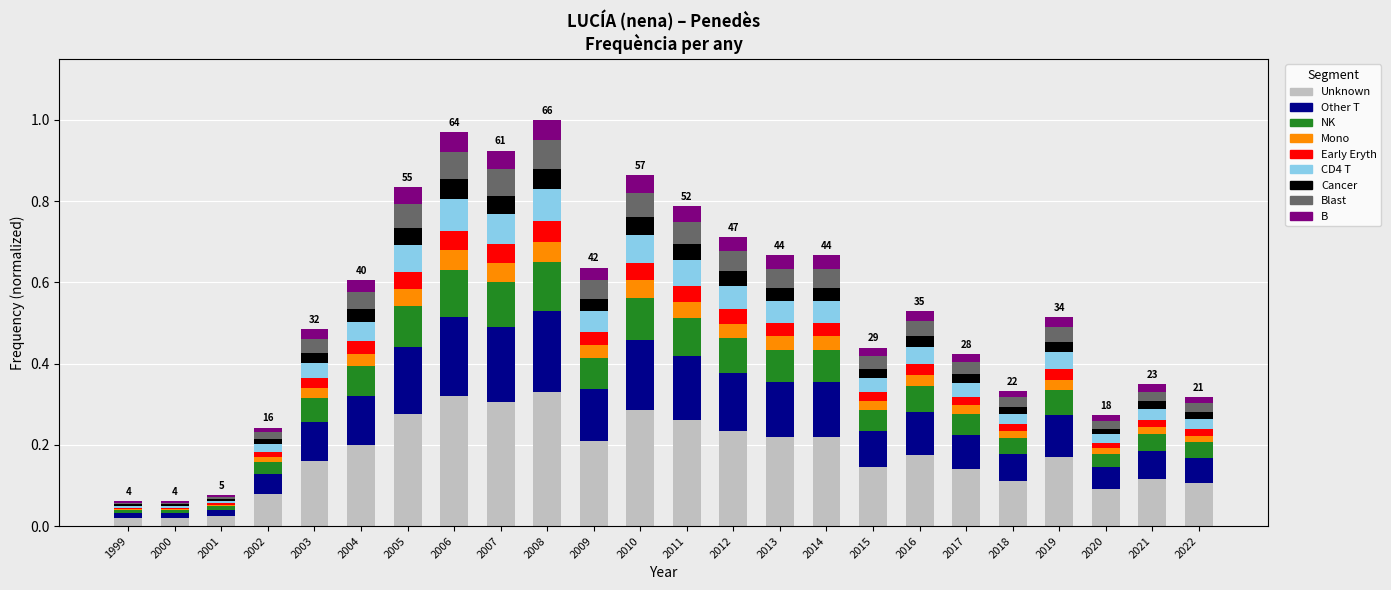

Is it true that Unknown equals 0.3 at 2004?

False